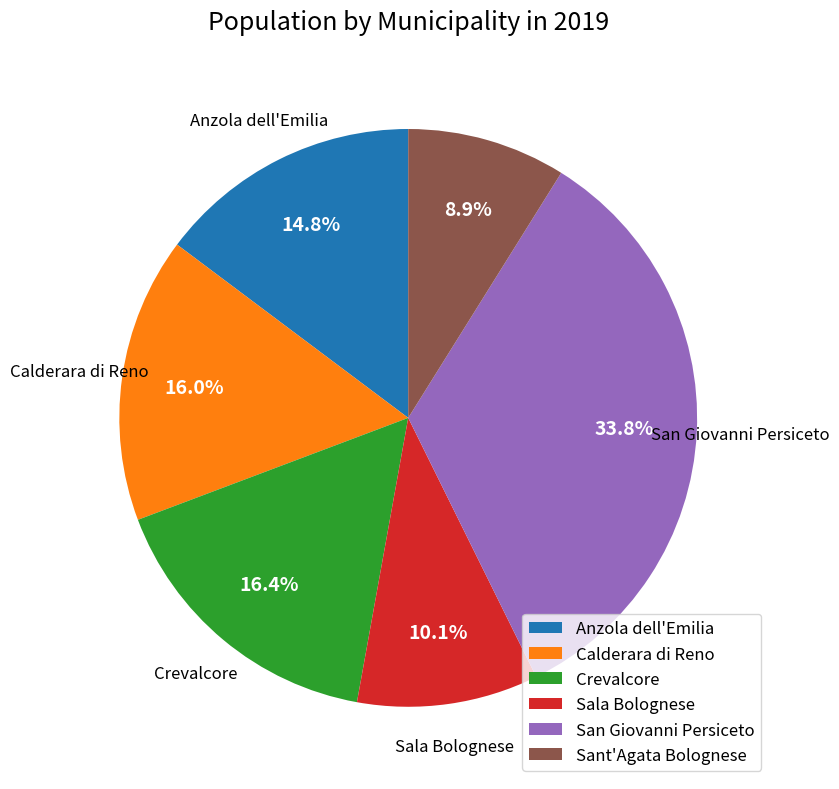

What is the smallest slice in the pie chart?

Sant'Agata Bolognese